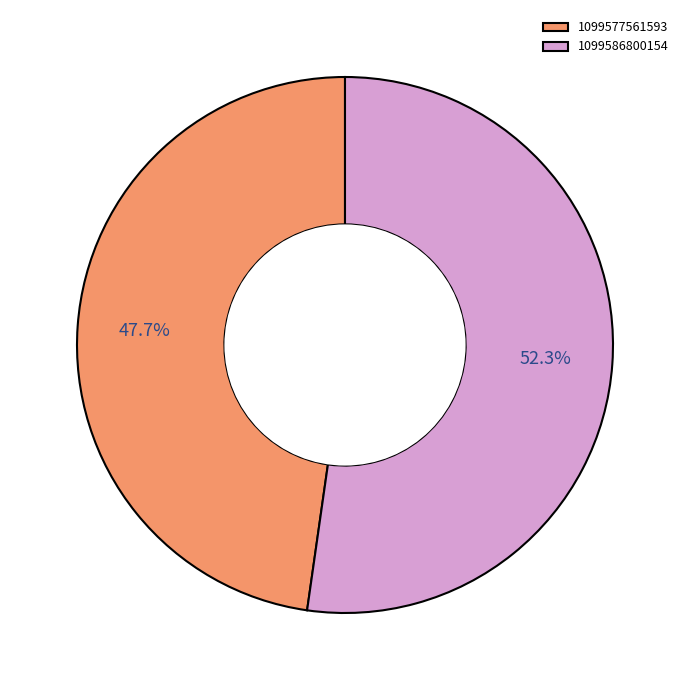

Count the number of slices in the pie.

2